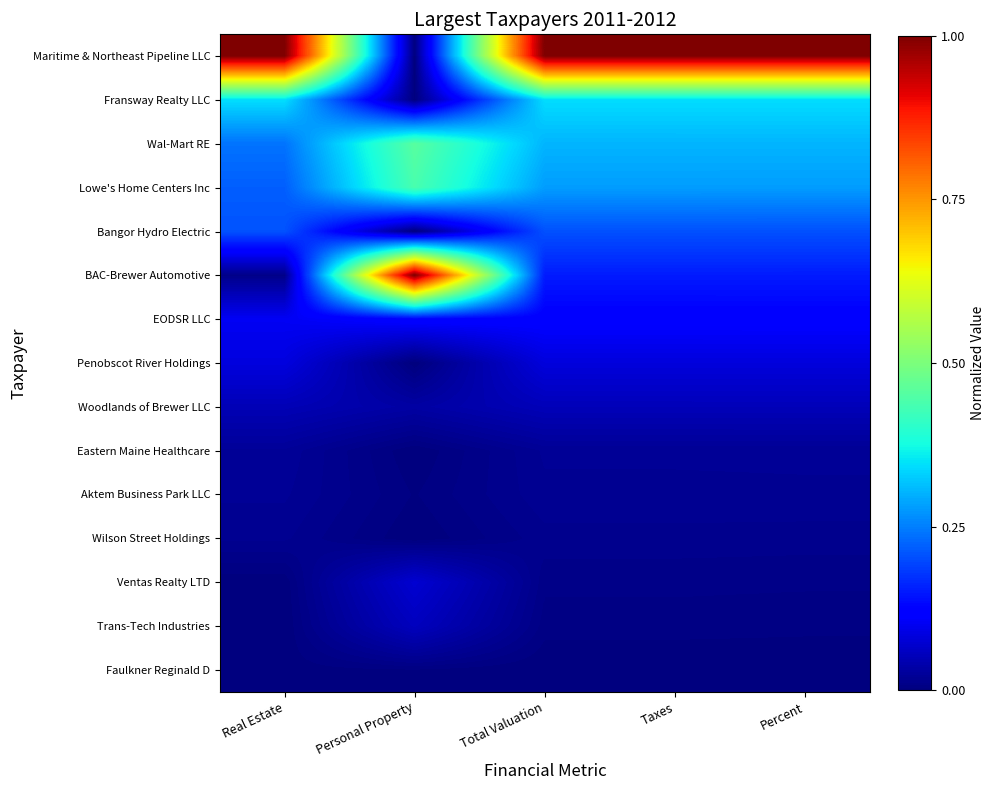

Reading left to right, list all the values displayed in this chart.

Maritime & Northeast Pipeline LLC: Real Estate=1.0	Personal Property=0.0	Total Valuation=1.0	Taxes=1.0	Percent=1.0
Fransway Realty LLC: Real Estate=0.3	Personal Property=0.0	Total Valuation=0.3	Taxes=0.3	Percent=0.3
Wal-Mart RE: Real Estate=0.2	Personal Property=0.5	Total Valuation=0.3	Taxes=0.3	Percent=0.3
Lowe's Home Centers Inc: Real Estate=0.2	Personal Property=0.4	Total Valuation=0.3	Taxes=0.3	Percent=0.3
Bangor Hydro Electric: Real Estate=0.2	Personal Property=0.0	Total Valuation=0.2	Taxes=0.2	Percent=0.2
BAC-Brewer Automotive: Real Estate=0.0	Personal Property=1.0	Total Valuation=0.2	Taxes=0.2	Percent=0.2
EODSR LLC: Real Estate=0.1	Personal Property=0.1	Total Valuation=0.1	Taxes=0.1	Percent=0.1
Penobscot River Holdings: Real Estate=0.1	Personal Property=0.0	Total Valuation=0.1	Taxes=0.1	Percent=0.1
Woodlands of Brewer LLC: Real Estate=0.0	Personal Property=0.0	Total Valuation=0.1	Taxes=0.1	Percent=0.1
Eastern Maine Healthcare: Real Estate=0.0	Personal Property=0.0	Total Valuation=0.0	Taxes=0.0	Percent=0.0
Aktem Business Park LLC: Real Estate=0.0	Personal Property=0.0	Total Valuation=0.0	Taxes=0.0	Percent=0.0
Wilson Street Holdings: Real Estate=0.0	Personal Property=0.0	Total Valuation=0.0	Taxes=0.0	Percent=0.0
Ventas Realty LTD: Real Estate=0.0	Personal Property=0.1	Total Valuation=0.0	Taxes=0.0	Percent=0.0
Trans-Tech Industries: Real Estate=0.0	Personal Property=0.1	Total Valuation=0.0	Taxes=0.0	Percent=0.0
Faulkner Reginald D: Real Estate=0.0	Personal Property=0.0	Total Valuation=0.0	Taxes=0.0	Percent=0.0